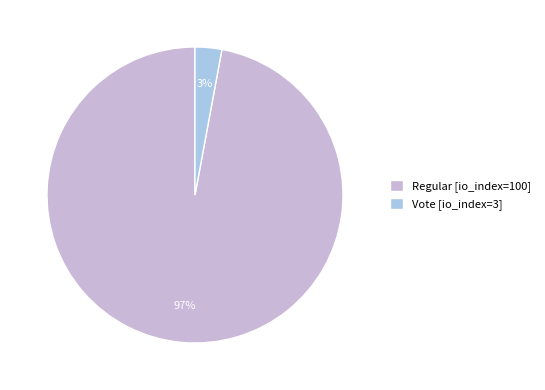

To the nearest percent, what is the difference between the Regular [io_index=100] and Vote [io_index=3] slice percentages?

94%